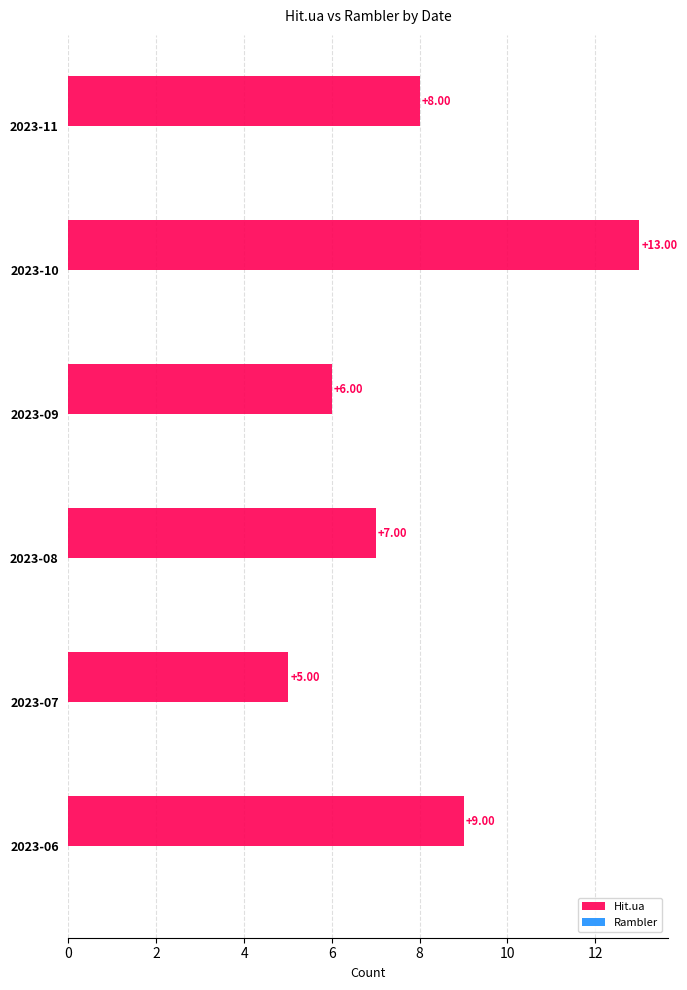

Which label corresponds to the largest value in the chart?

2023-10